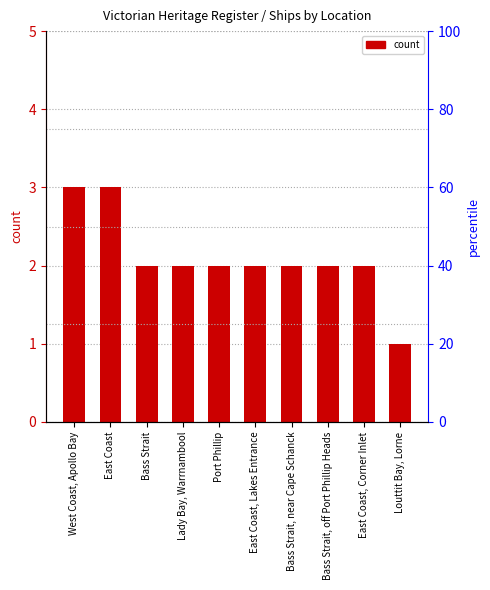

Does the chart contain stacked bars?

No